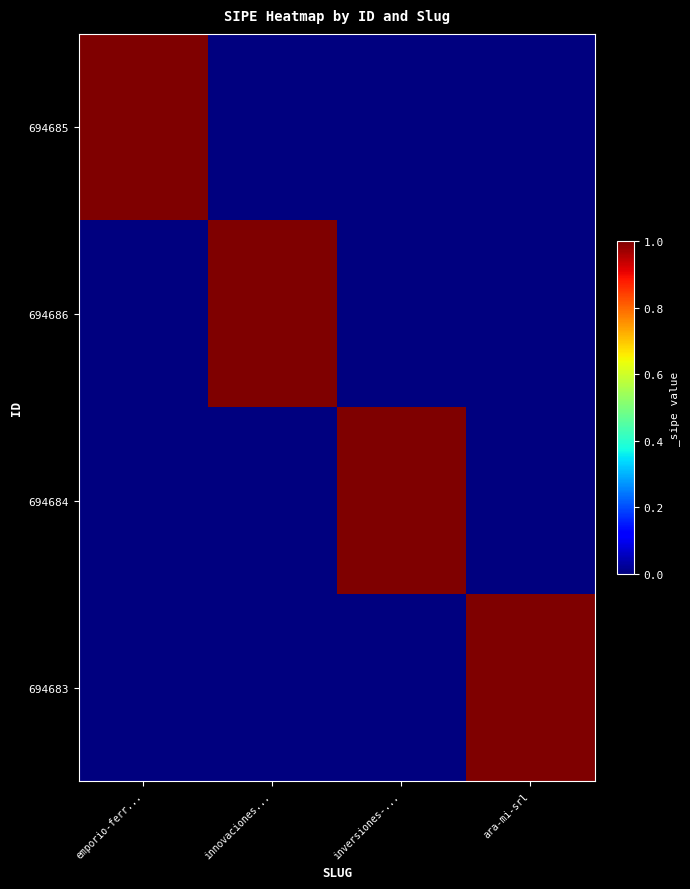

Which series has the largest total across all categories?

694685